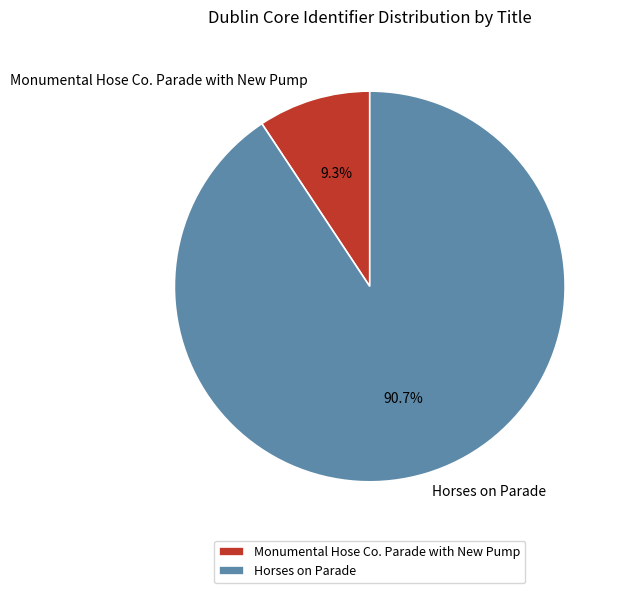

Is it true that Horses on Parade is 96% of the pie?

False